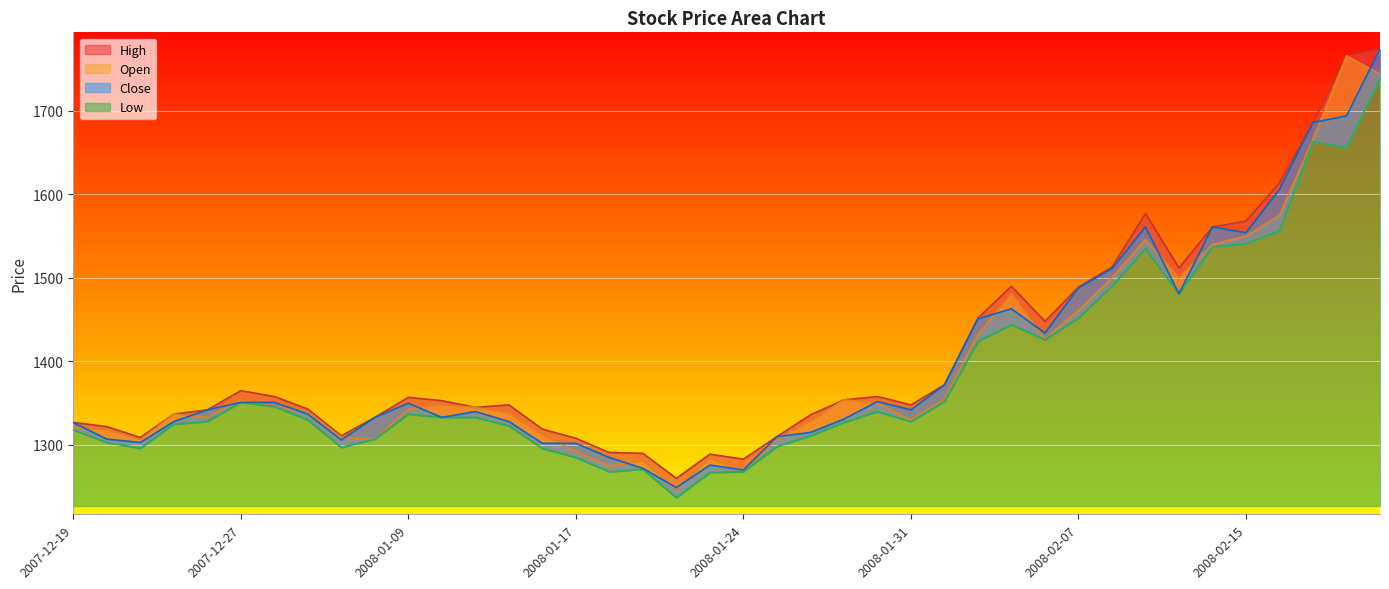

Between which two adjacent categories do Close and Open first intersect?

2007-12-19 and 2007-12-20